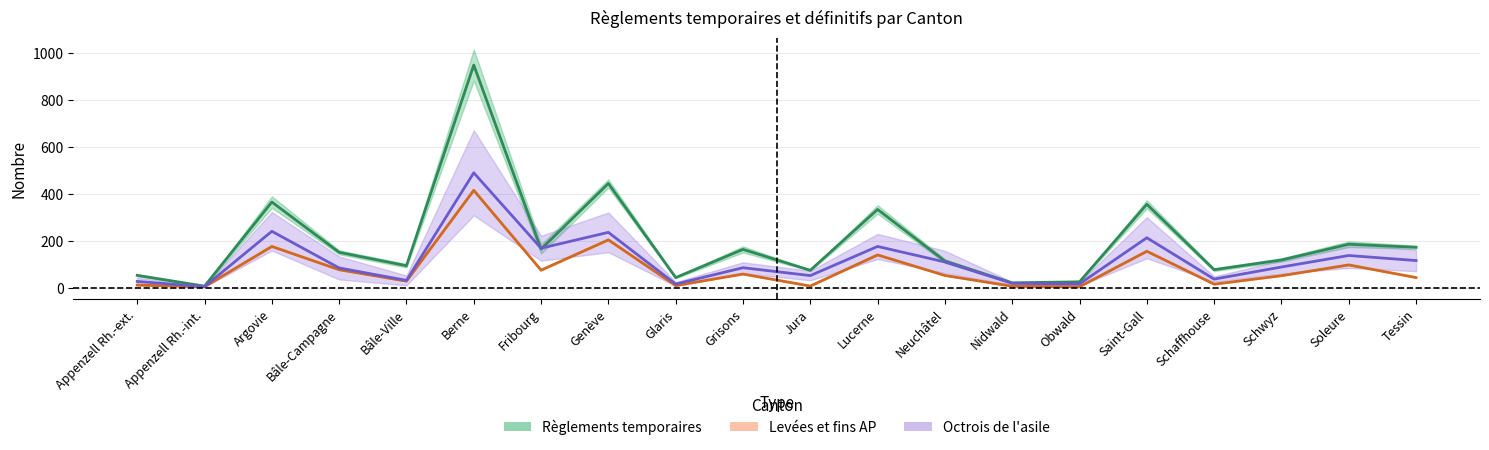

What is the average value of the Admissions provisoires series?

197.1